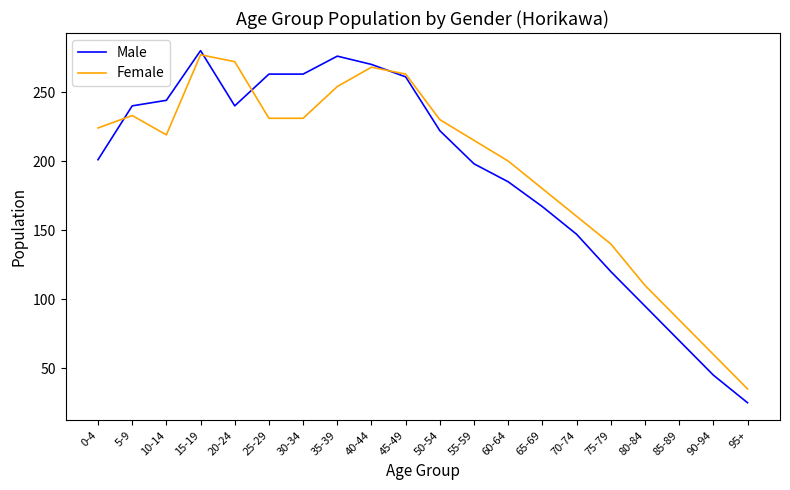

True or false: Male has a value of 126 at 20-24.

False